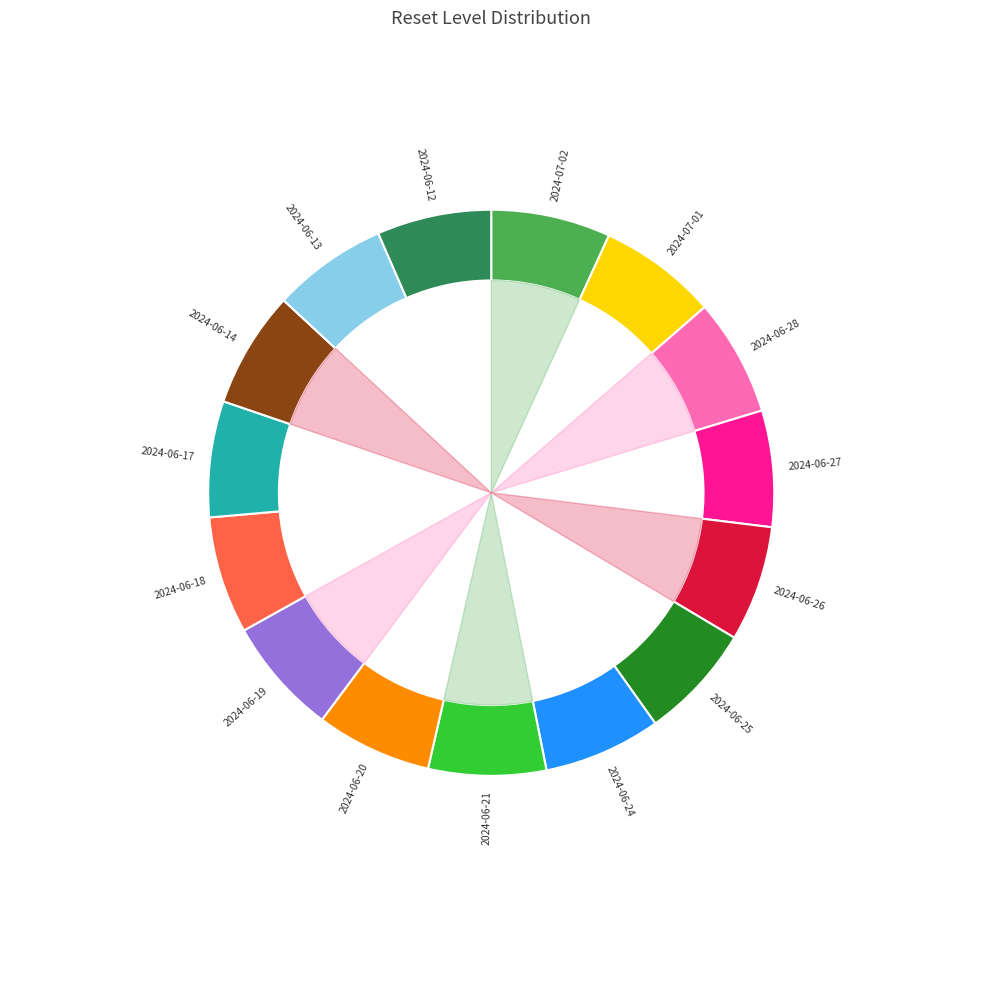

Is there a majority slice in this chart?

No